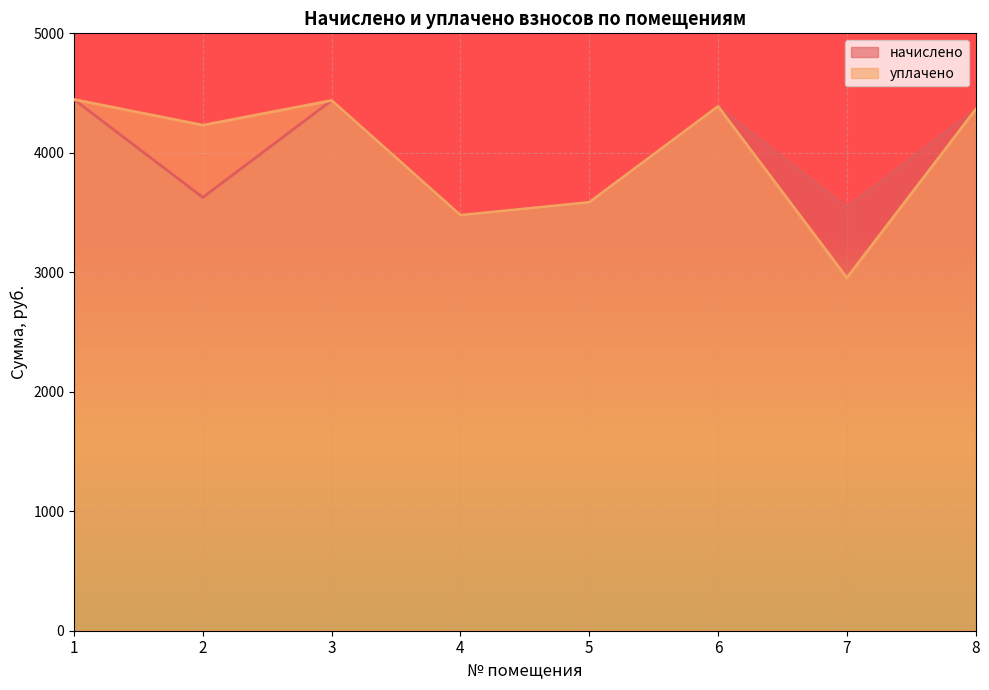

How many values in the начислено series are below 4363?

4